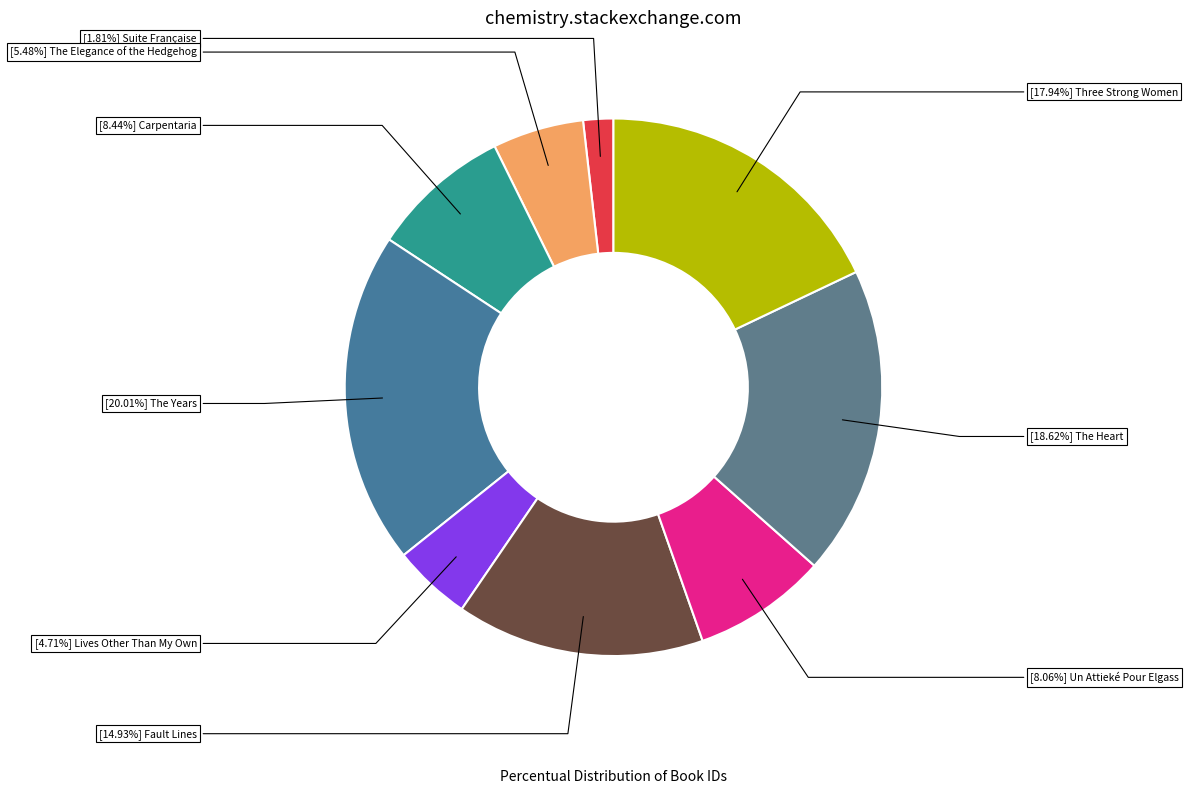

Count the number of slices in the pie.

9